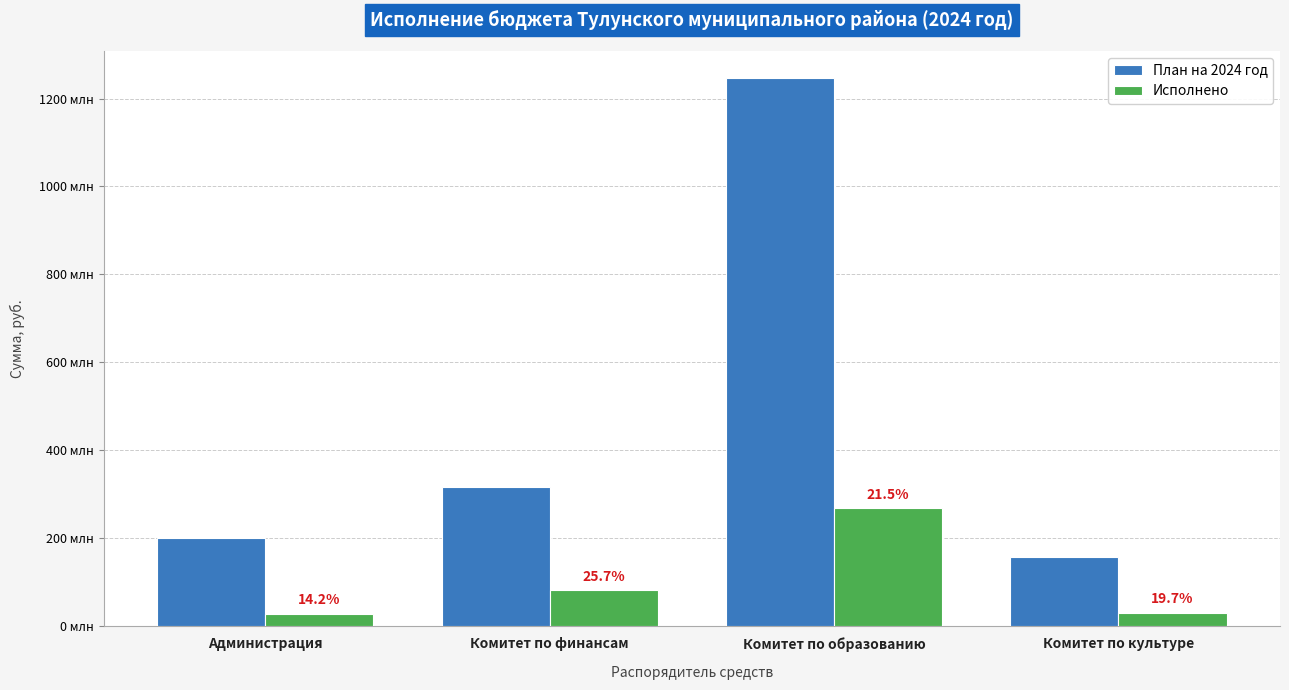

Does the chart contain stacked bars?

No